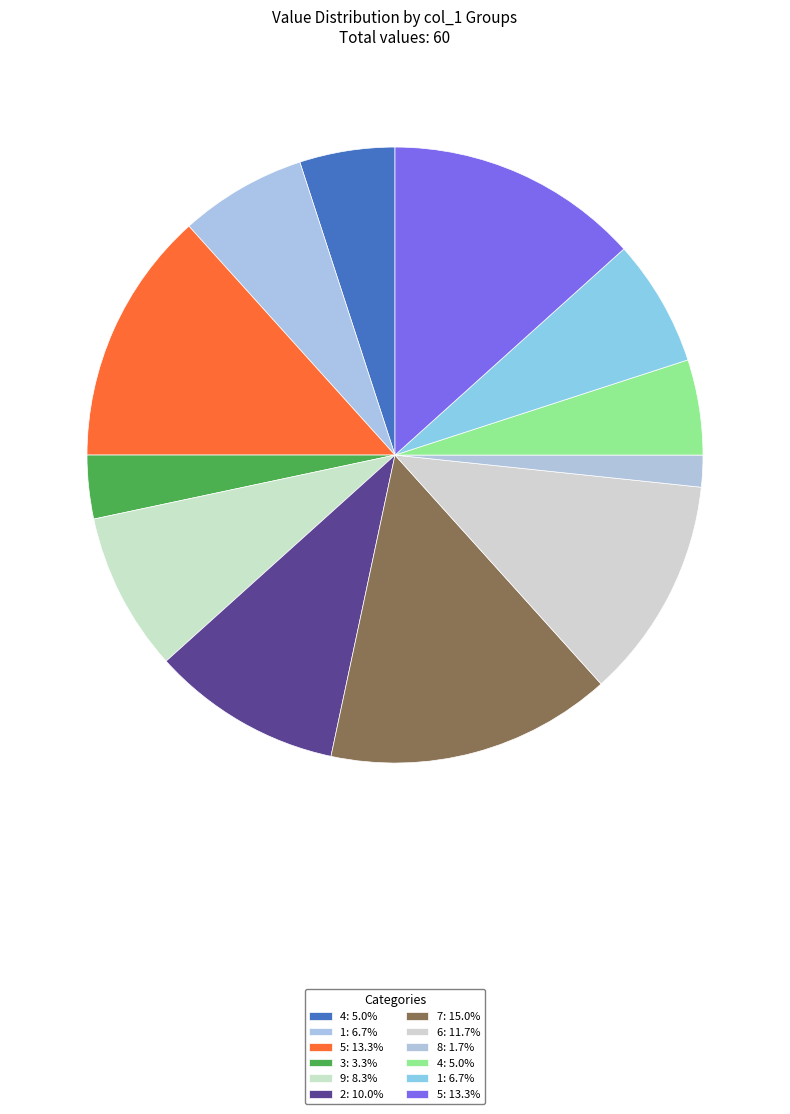

How many segments does this pie chart have?

12